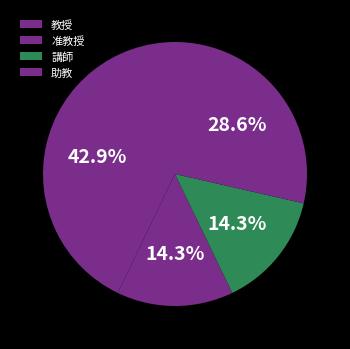

How many slices are in this pie chart?

4